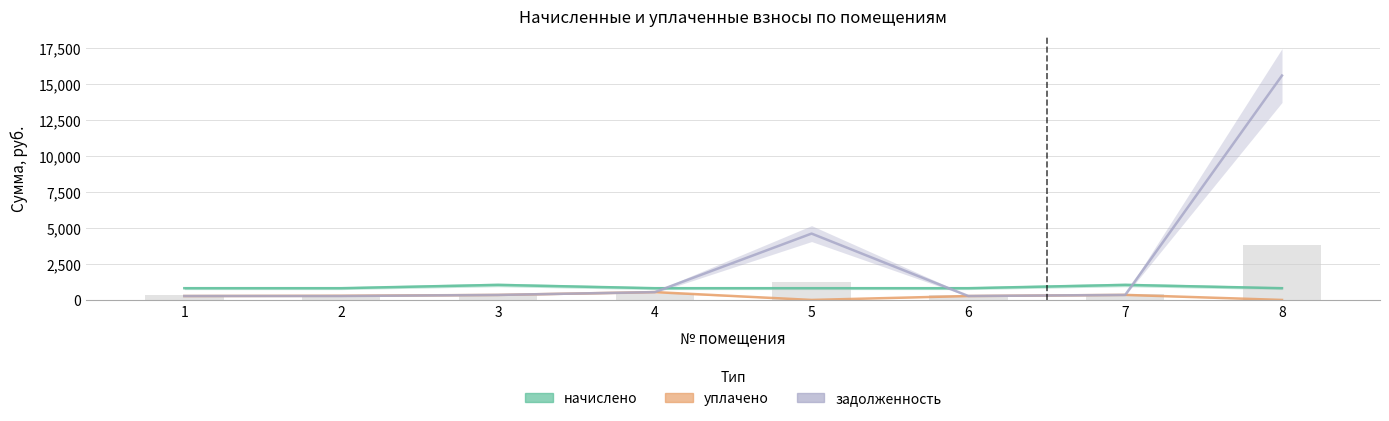

What is the maximum value for начислено?

1046.1